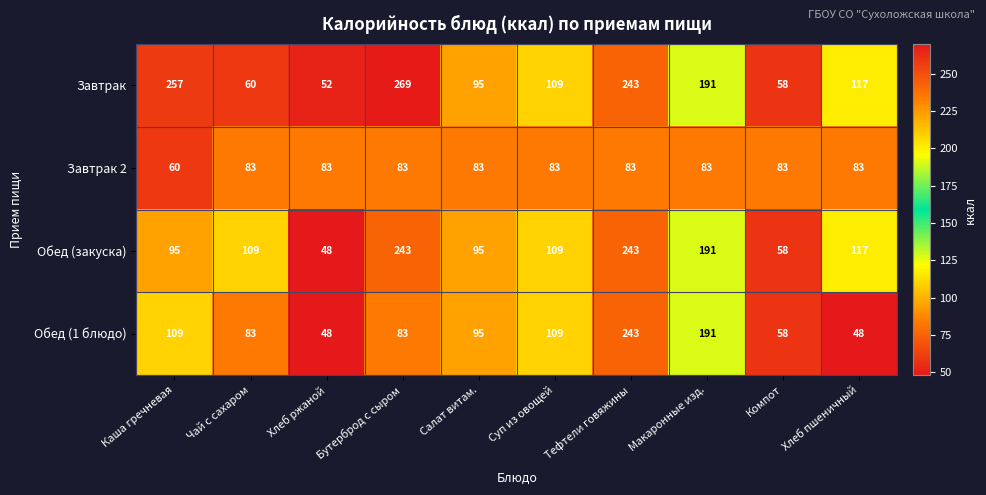

What is the minimum value shown in the chart?

48